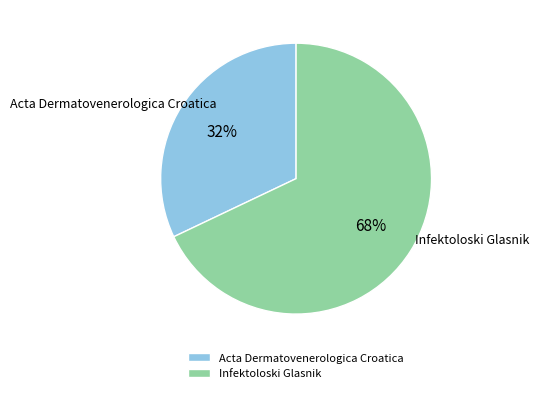

To the nearest percent, what is the difference between the Infektoloski Glasnik and Acta Dermatovenerologica Croatica slice percentages?

36%